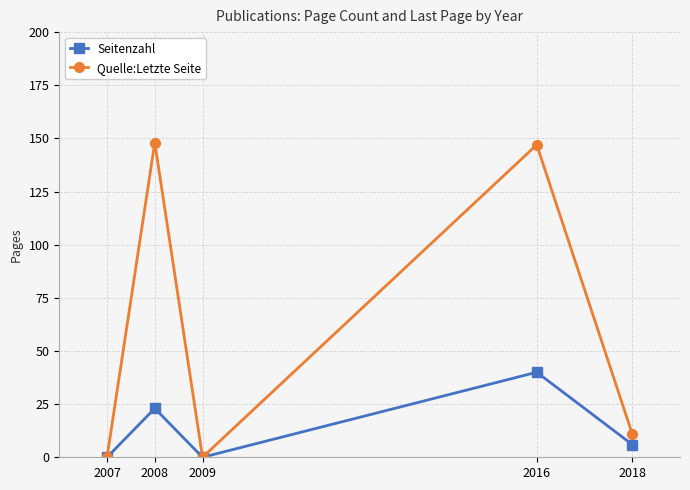

How many data points in Seitenzahl are less than 6?

2